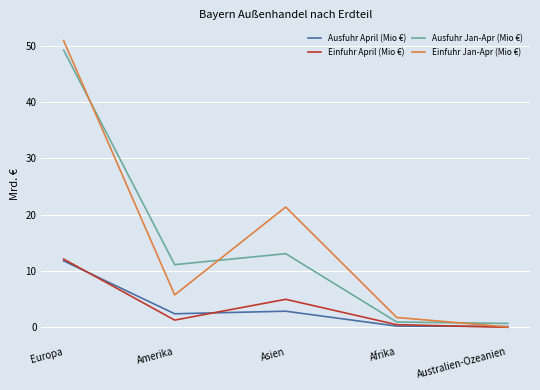

Which series changed the most between Asien and Afrika?

Einfuhr Jan-Apr (Mio €)